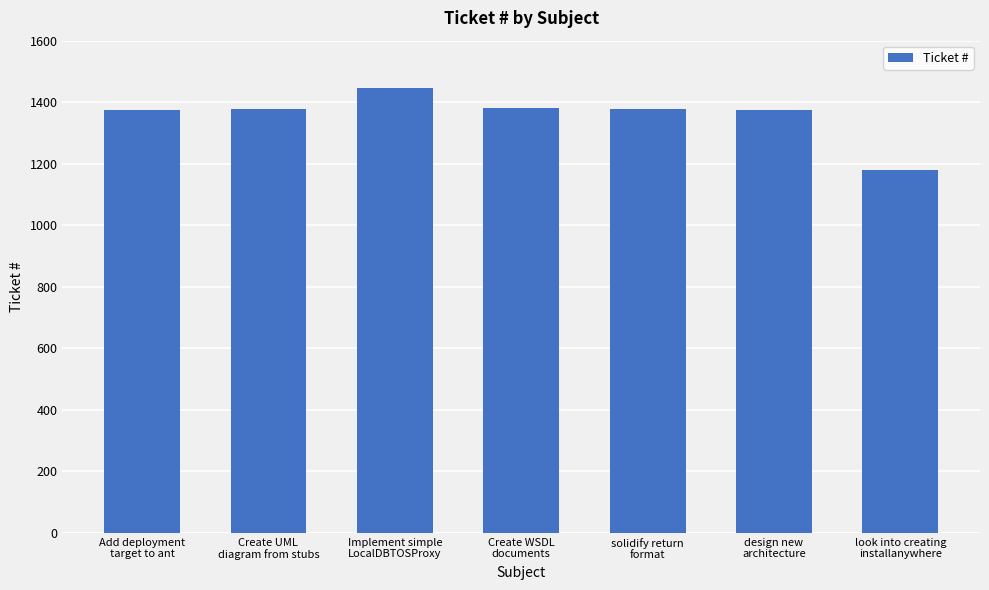

What is the value of the 2nd bar from the left?

1377